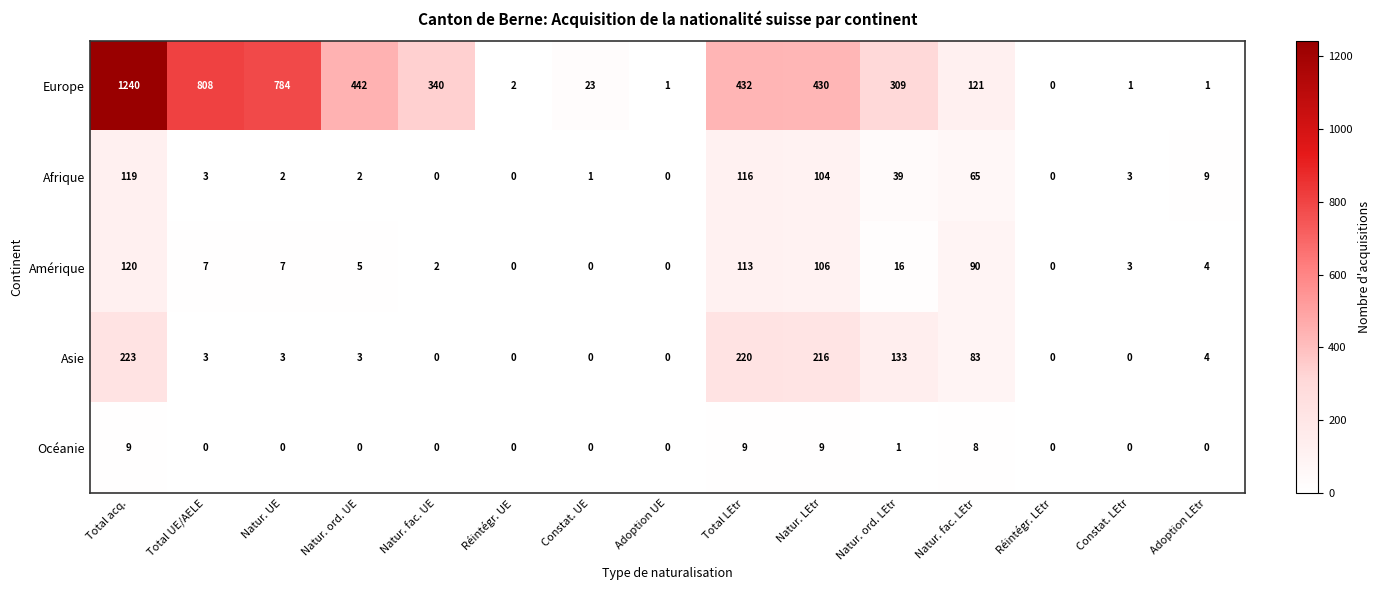

At which label does Europe reach its peak?

Total acq.